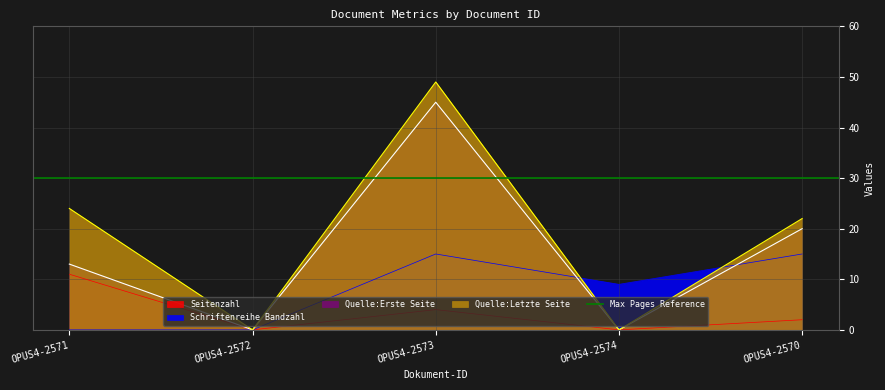

What is the average value of the Schriftenreihe Bandzahl series?

8